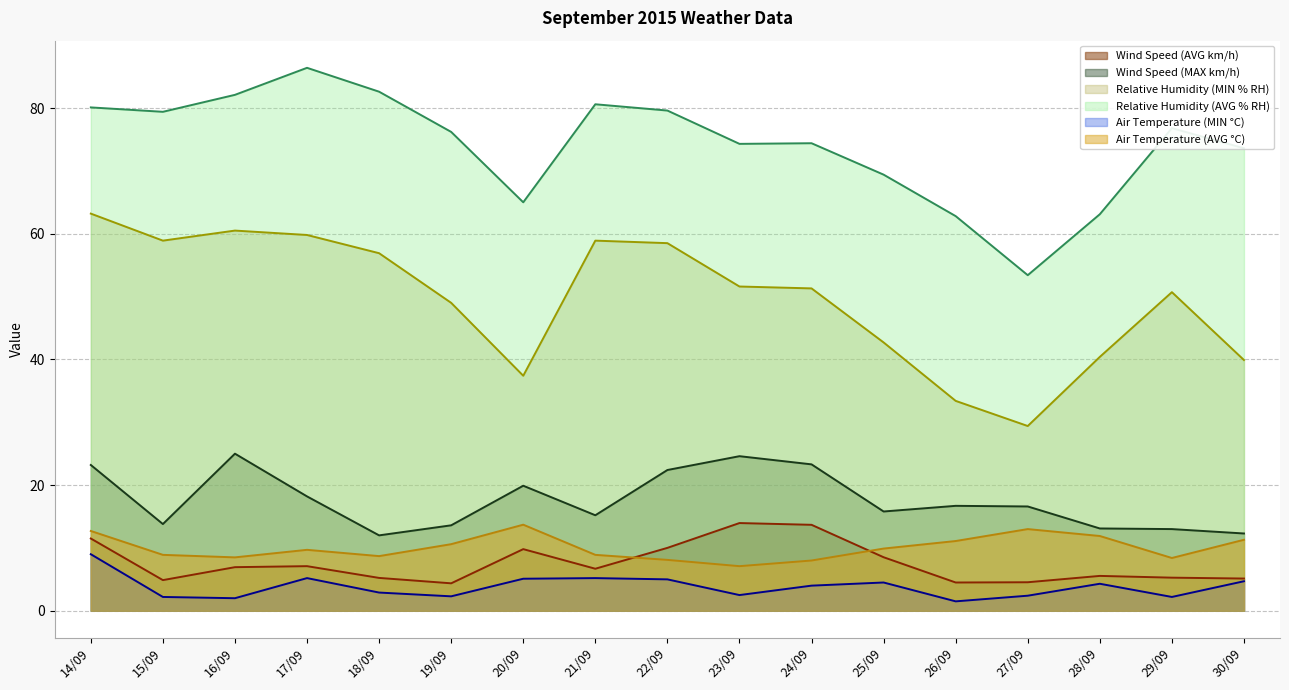

What are all the series names shown in the legend?

Wind Speed (AVG km/h), Wind Speed (MAX km/h), Relative Humidity (MIN % RH), Relative Humidity (AVG % RH), Air Temperature (MIN °C), Air Temperature (AVG °C)